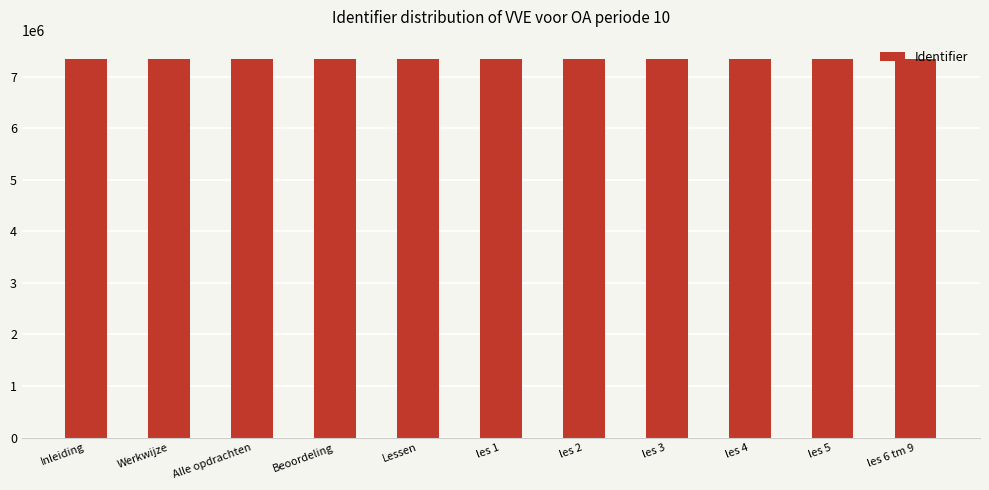

What is the label of the 2nd bar from the left?

Werkwijze